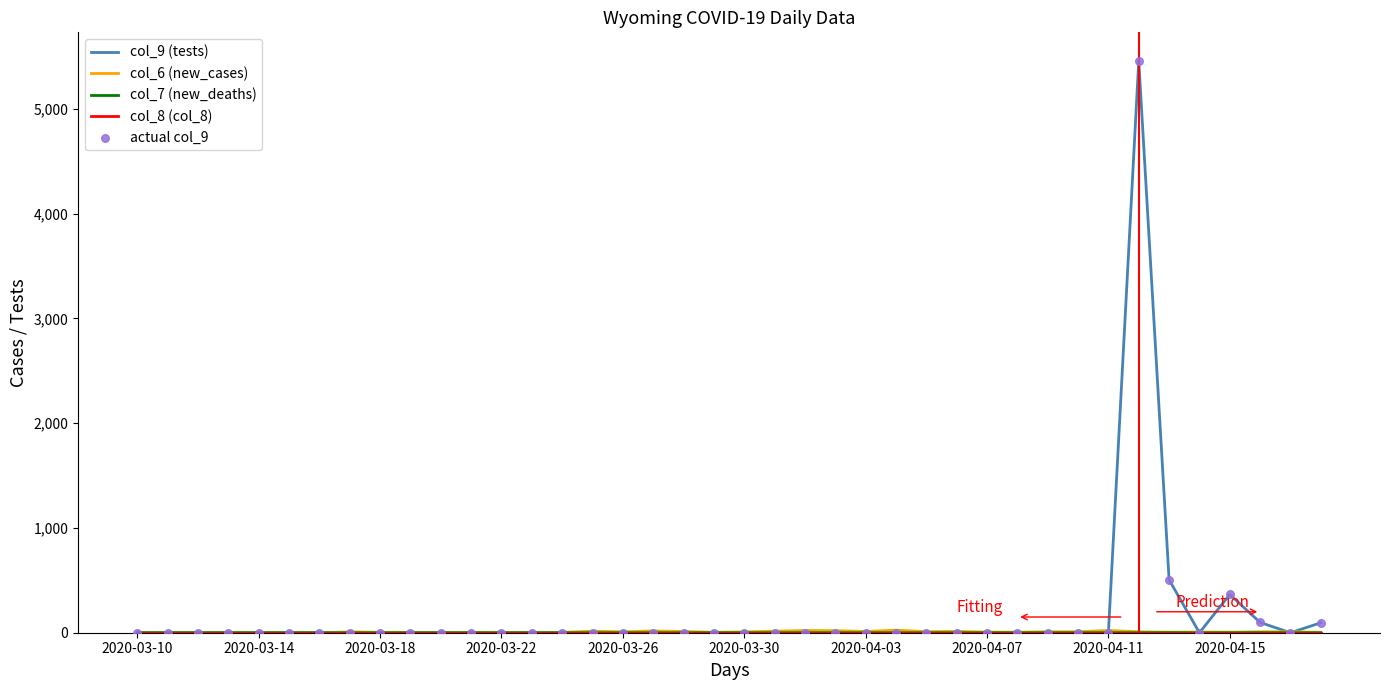

Which series has the largest range (max minus min)?

col_9 (tests)